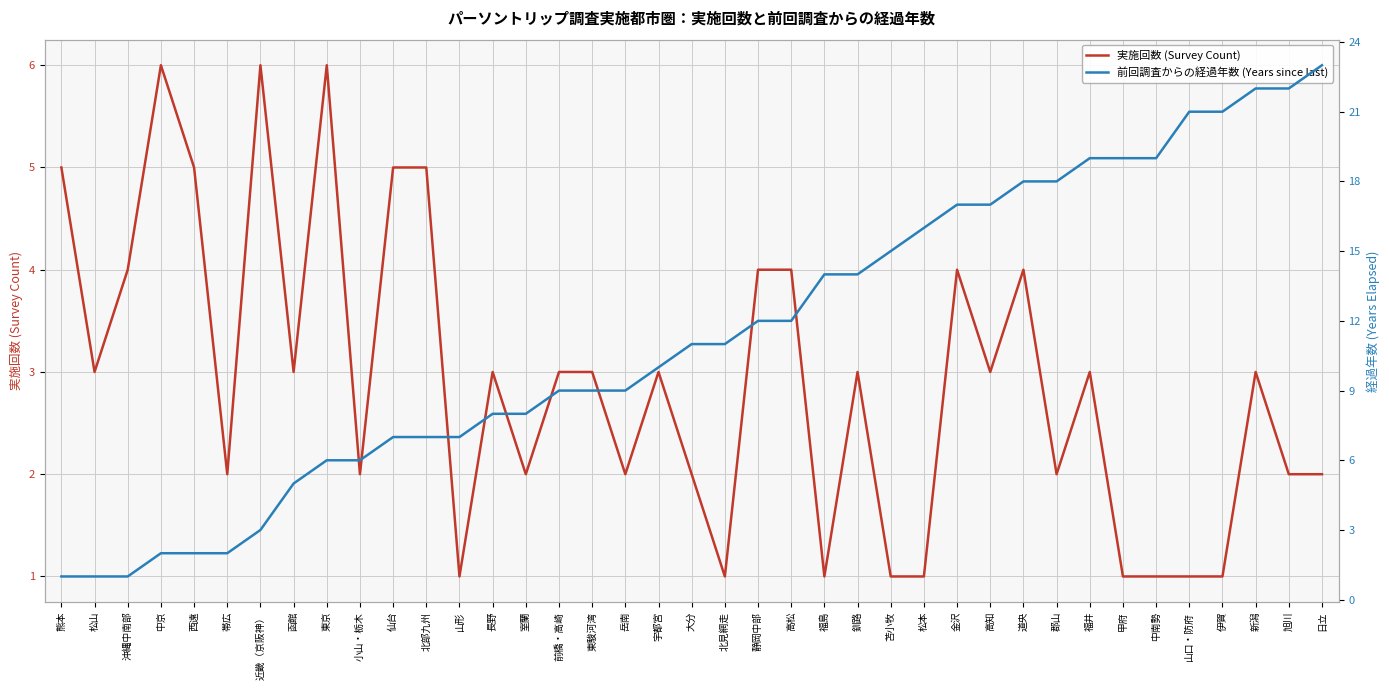

At 小山・栃木, list the series in order from largest to smallest.

前回調査からの経過年数 (Years since last), 実施回数 (Survey Count)